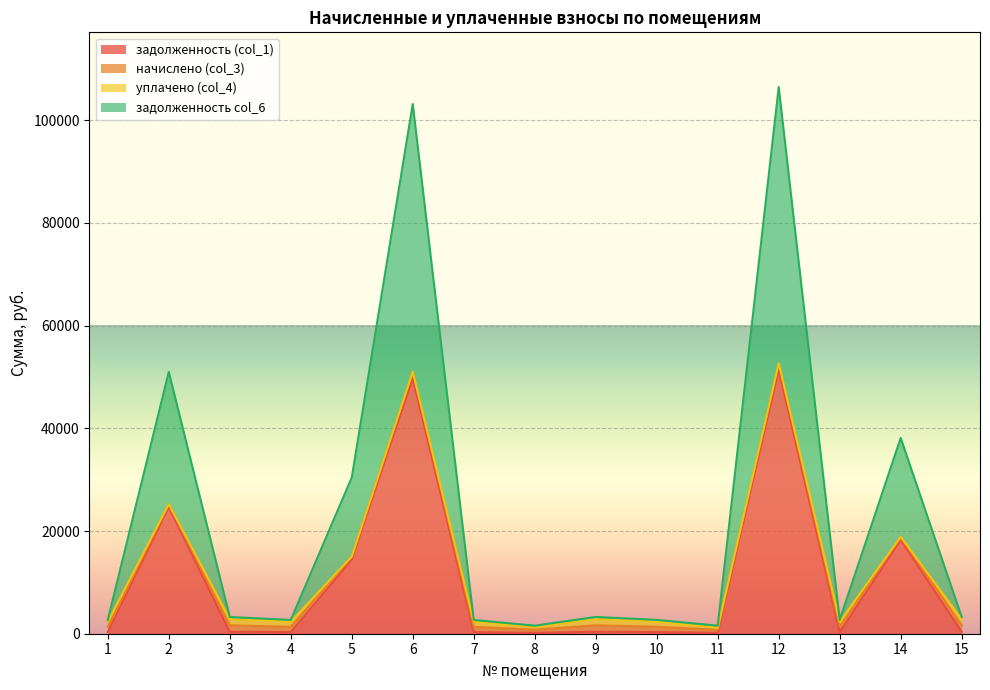

How many values in the задолженность (col_1) series exceed 376?

8